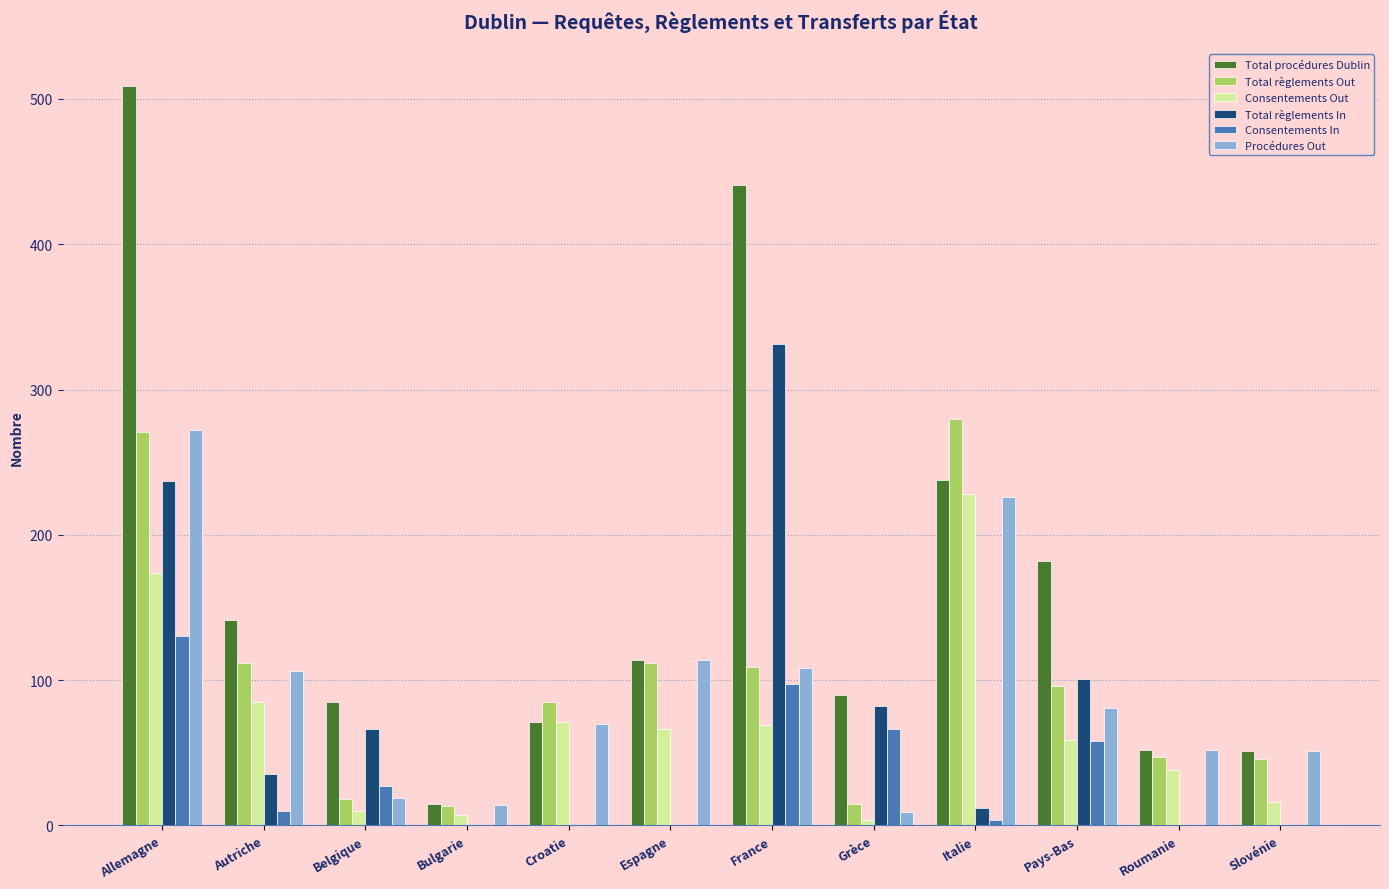

What is the sum of all Total règlements In values?

866